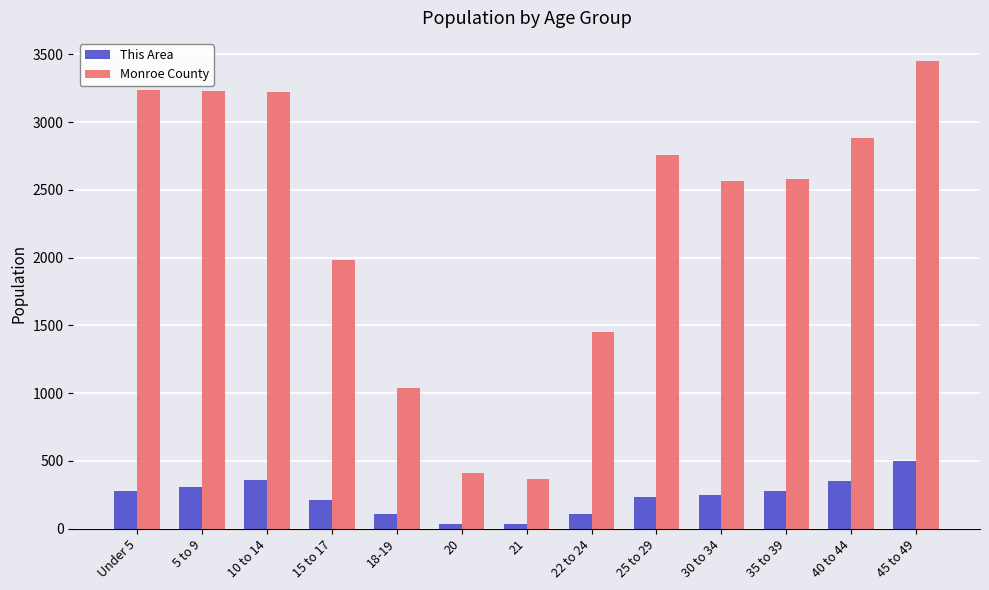

Which series changed the most between 15 to 17 and 22 to 24?

Monroe County